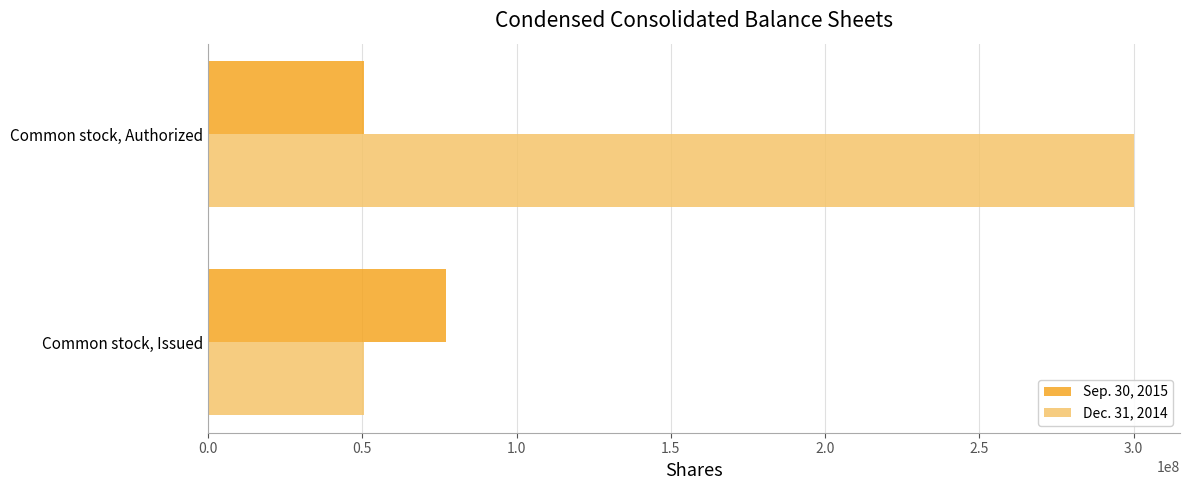

What is the total value across all series at Common stock, Issued?

127862409